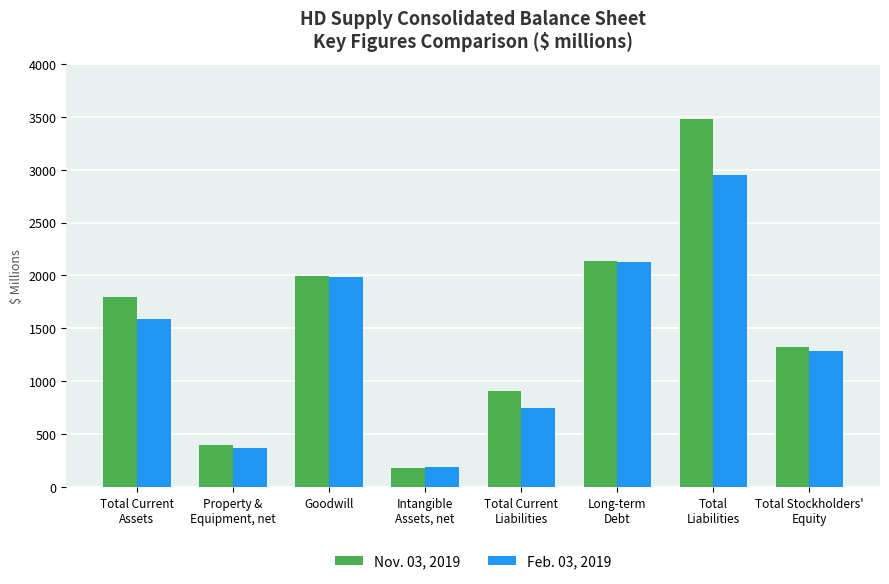

What is the label of the 8th bar from the right?

Total Current
Assets